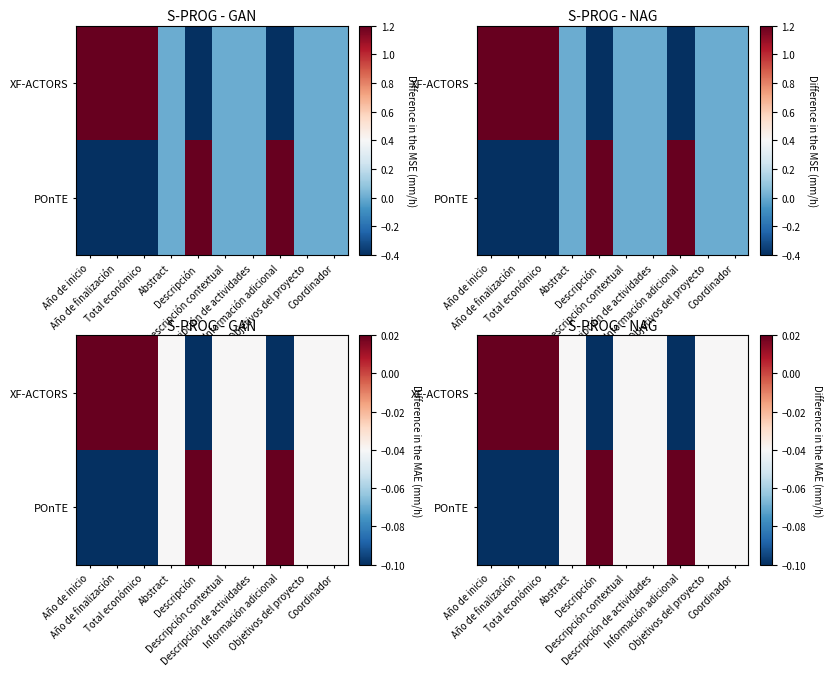

What is the sum of the XF-ACTORS values at Objetivos del proyecto and Descripción de actividades?

-0.1